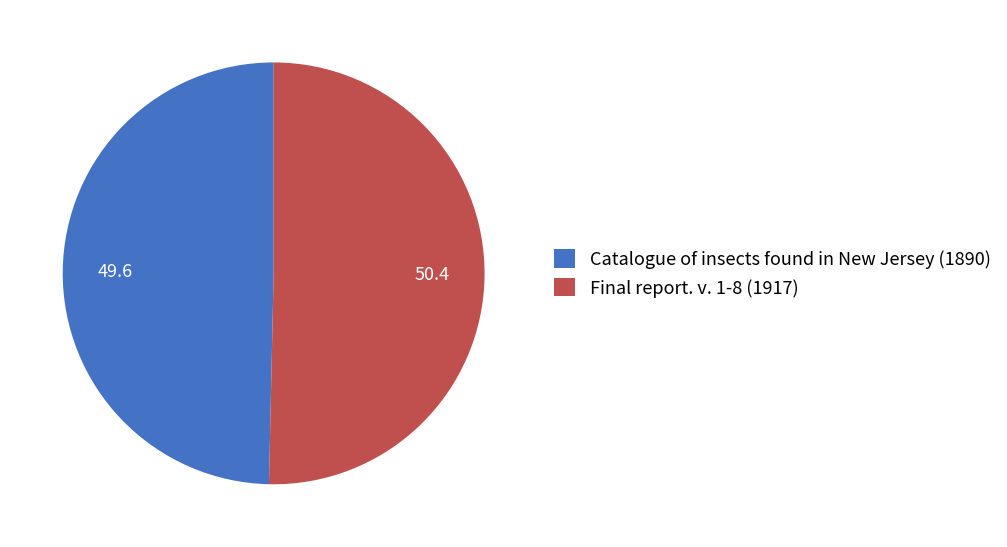

Rank the categories by value from highest to lowest.

Final report. v. 1-8 (1917), Catalogue of insects found in New Jersey (1890)